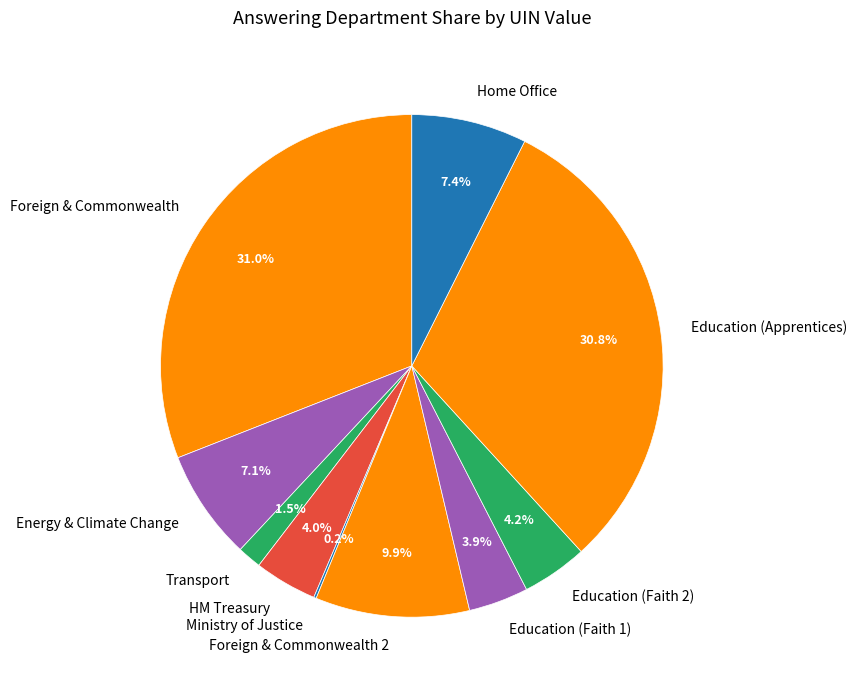

Is there a majority slice in this chart?

No